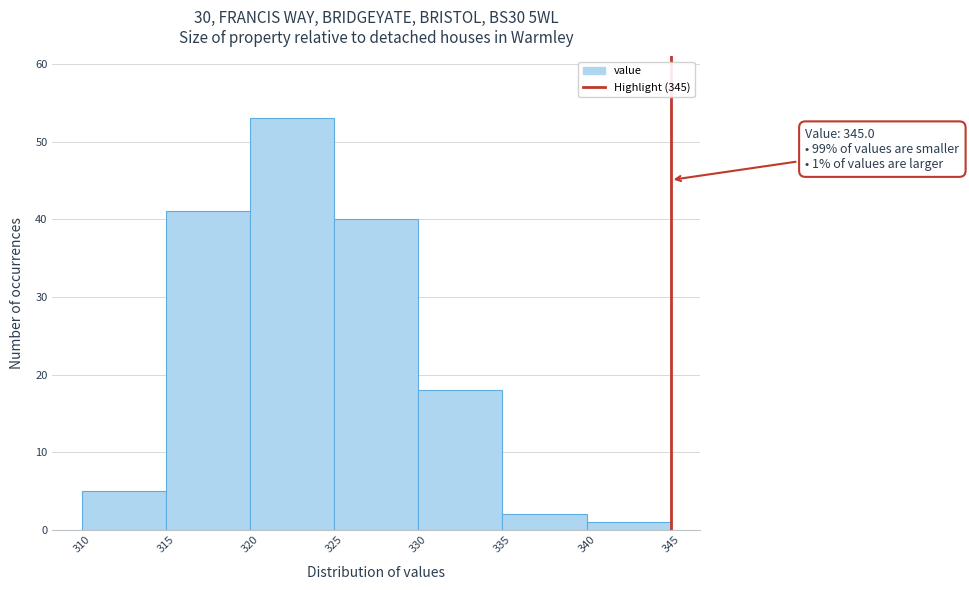

Which range on the x-axis has the tallest bar?

320 to 325